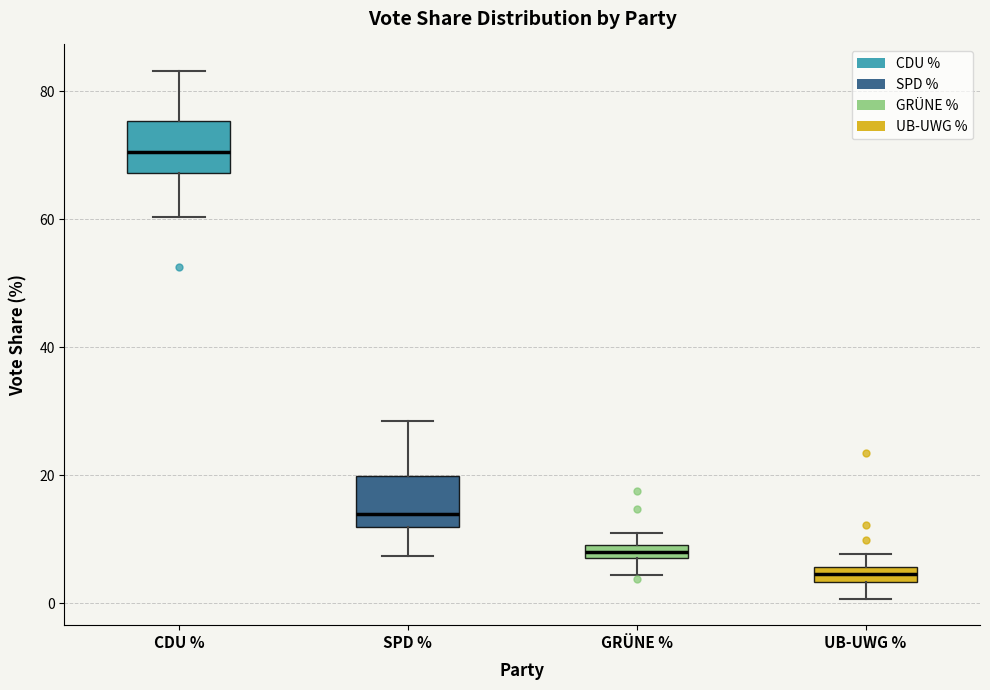

Where is the lower edge of the box for CDU % on the y-axis? The values are not printed on the chart, so give them approximately, as read against the axis.

68